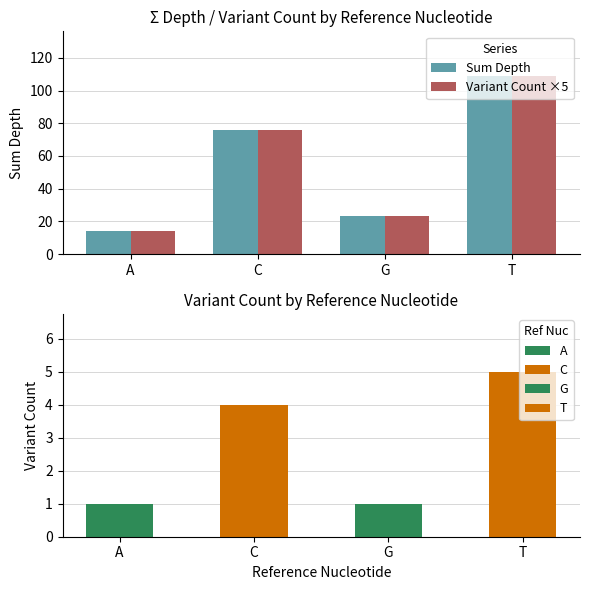

True or false: Sum Depth has a value of 109 at T.

True